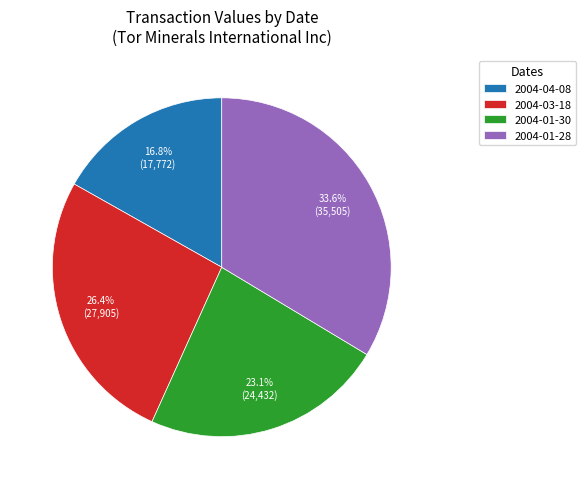

Does any single category account for the majority?

No